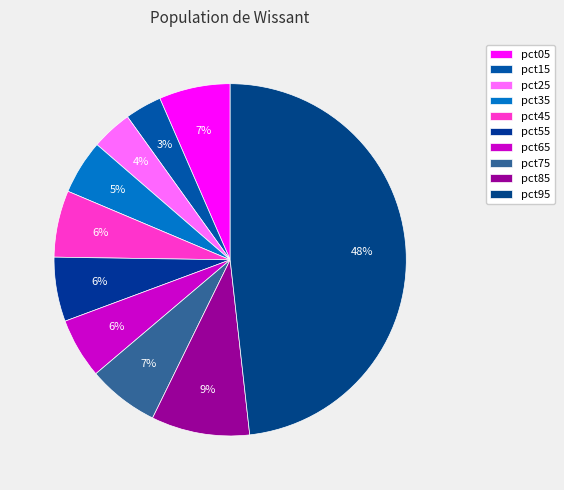

The pct05 slice represents 17% of the pie. True or false?

False